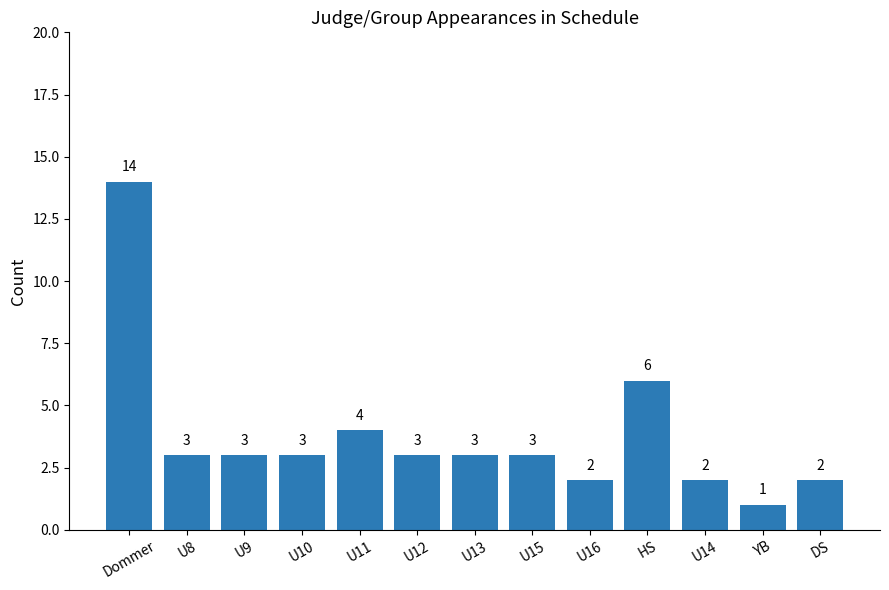

What position from the right is U11?

9